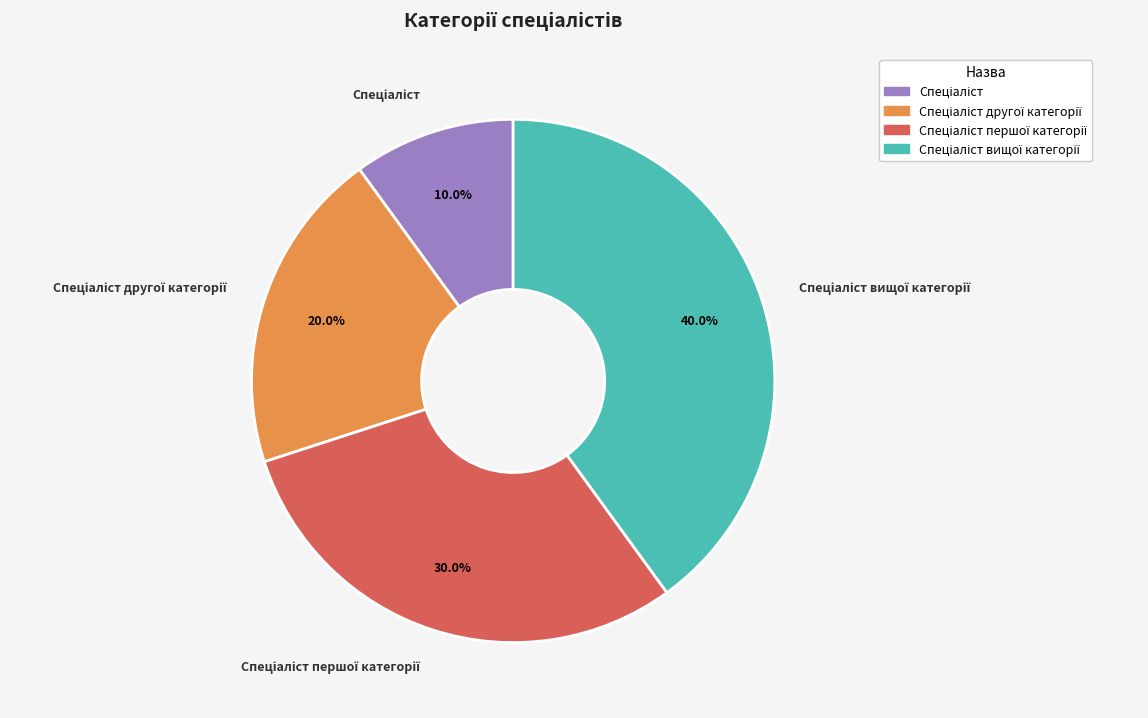

Does any single category account for the majority?

No